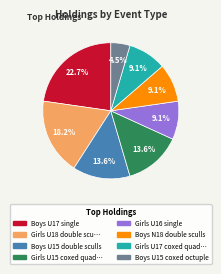

Does any single category account for the majority?

No